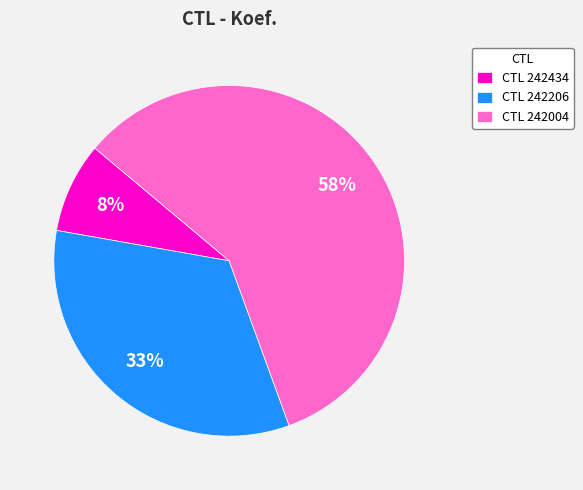

To the nearest percent, what is the difference between the CTL 242206 and CTL 242434 slice percentages?

25%